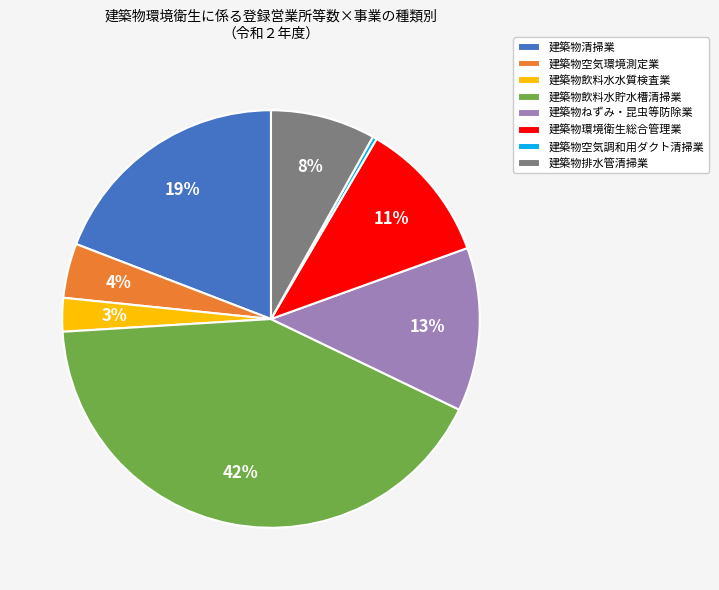

Is it true that 建築物環境衛生総合管理業 is 5% of the pie?

False